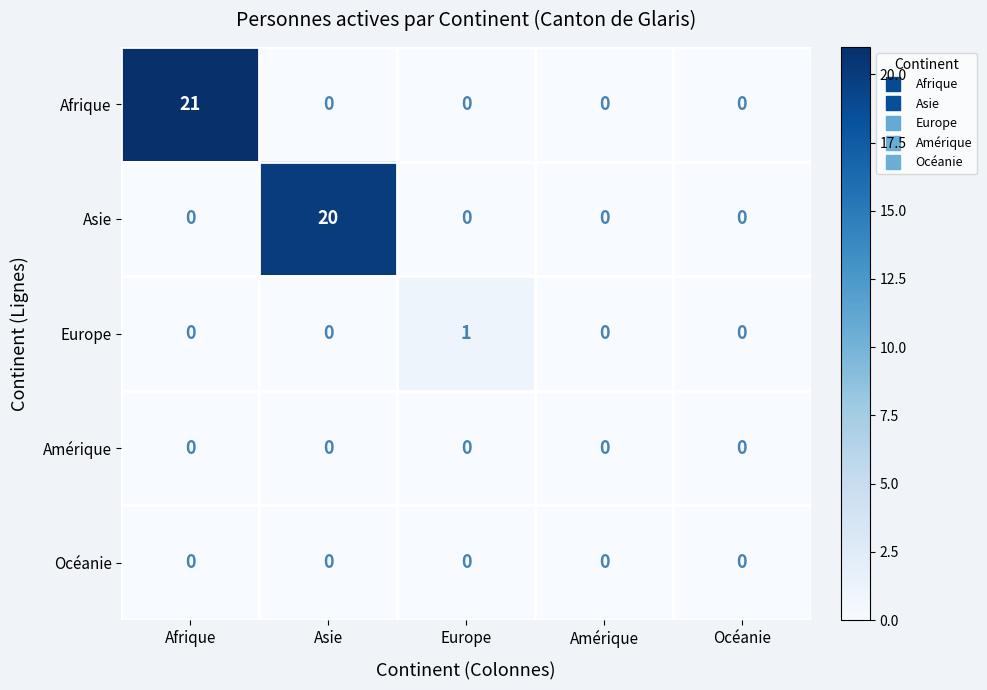

At which category is the sum across all series the highest?

Afrique